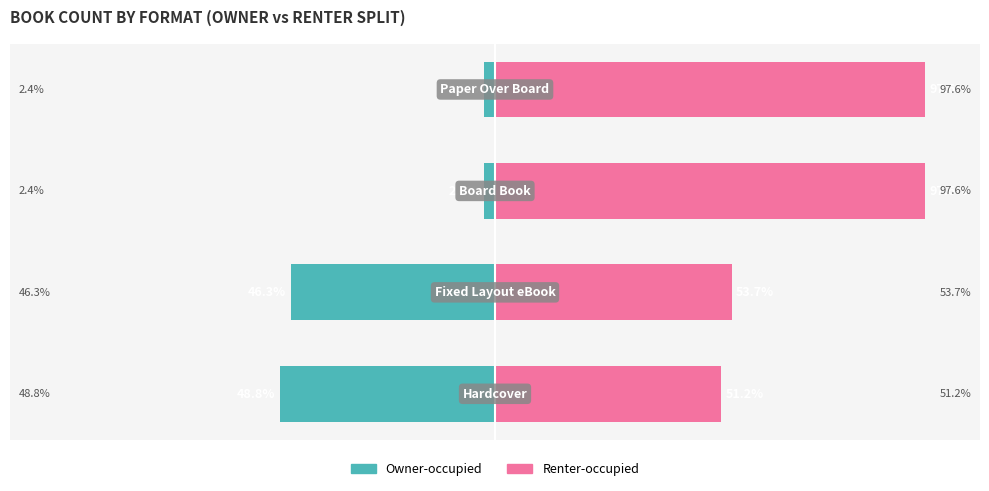

How many groups of bars are there?

4